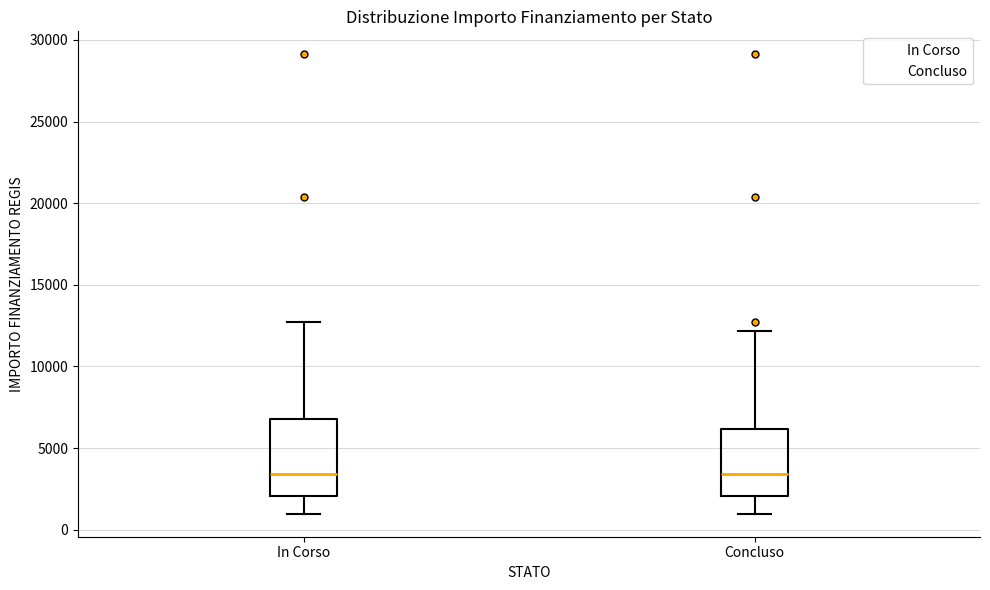

Which box is the tallest, from its lower edge to its upper edge?

In Corso